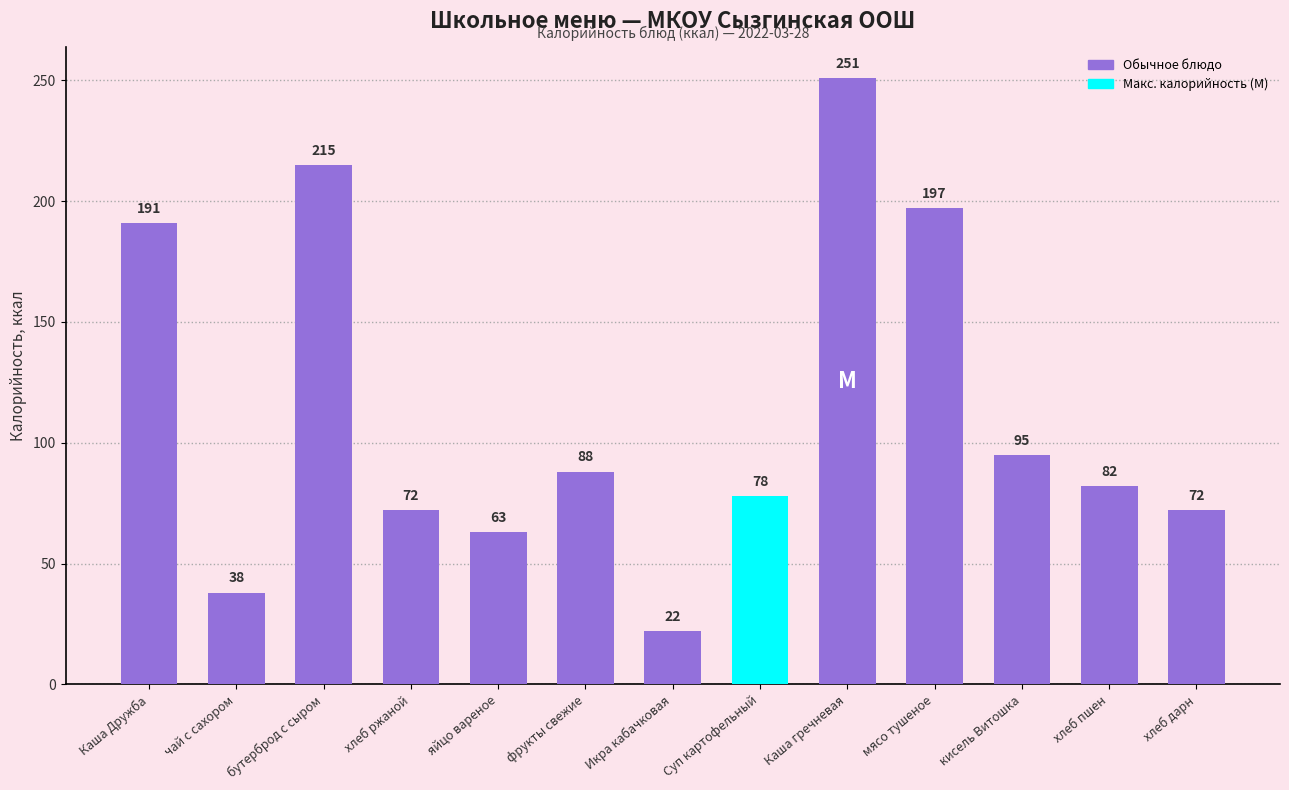

What is the ratio of the value at чай с сахором to the value at Суп картофельный?

0.5